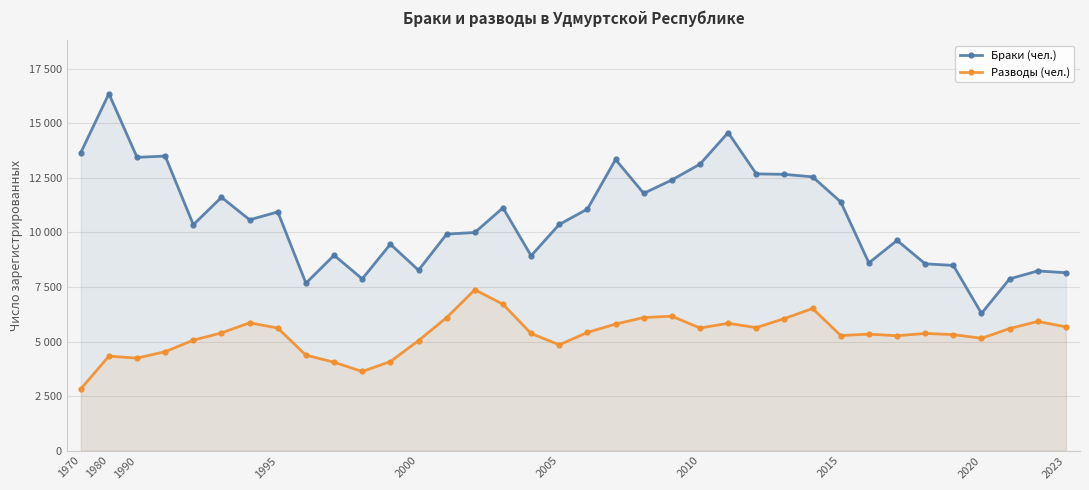

The Браки (чел.) series shows 5439 at 2015. True or false?

False